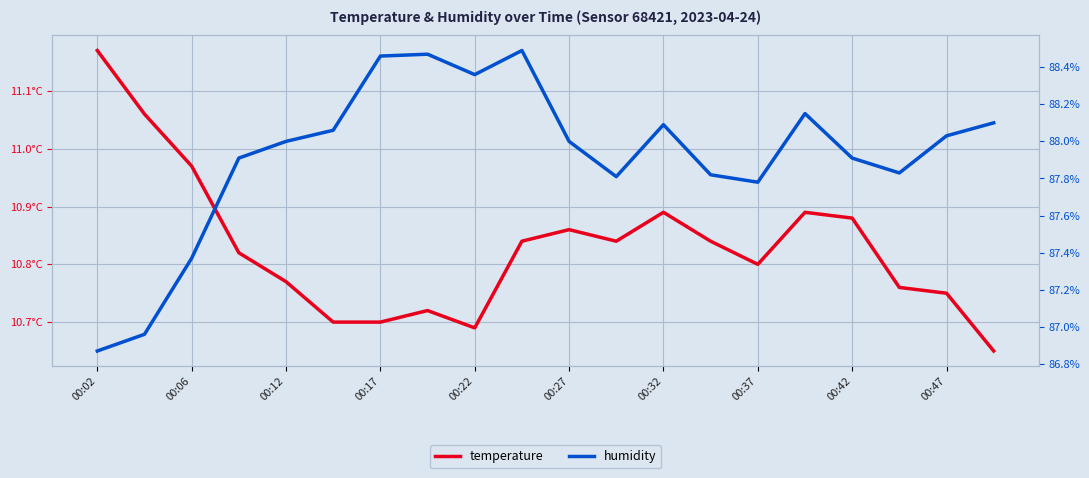

The temperature series shows 17.8 at 00:17. True or false?

False